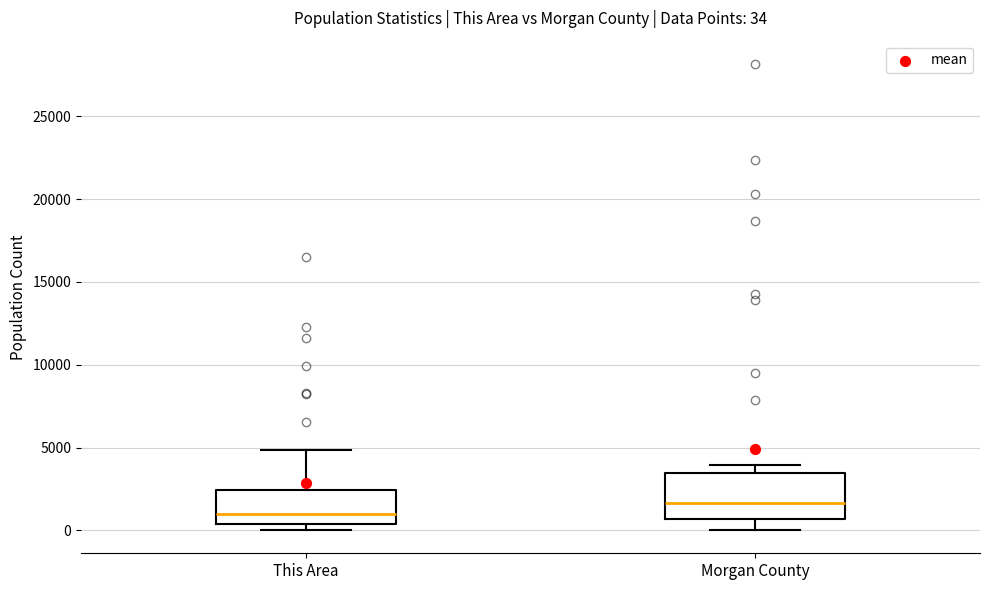

Comparing the boxes themselves (not the whiskers), which one is the tallest?

Morgan County